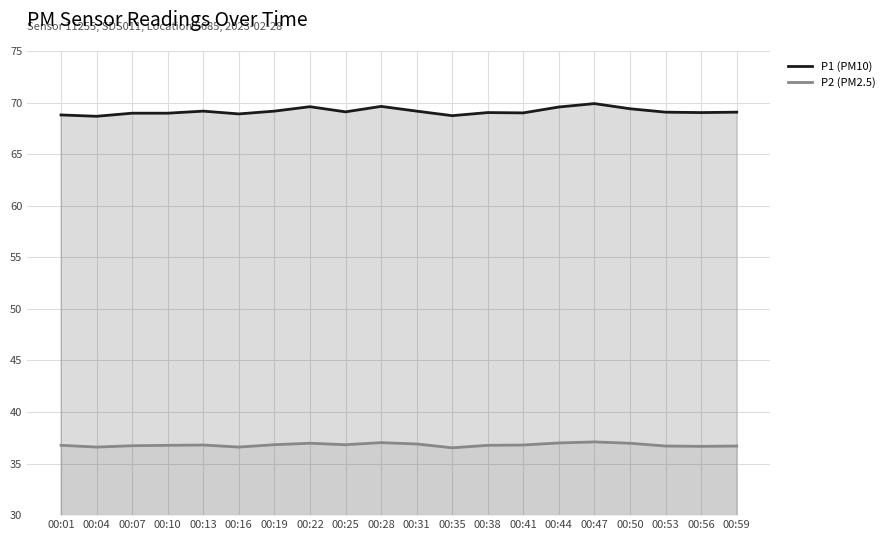

Reading right to left, what are all the values shown in this chart?

P1 (PM10): 00:59=69.1	00:56=69.0	00:53=69.1	00:50=69.4	00:47=69.9	00:44=69.6	00:41=69.0	00:38=69.0	00:35=68.7	00:31=69.2	00:28=69.6	00:25=69.1	00:22=69.6	00:19=69.2	00:16=68.9	00:13=69.2	00:10=69.0	00:07=69.0	00:04=68.7	00:01=68.8
P2 (PM2.5): 00:59=36.7	00:56=36.7	00:53=36.7	00:50=37.0	00:47=37.1	00:44=37.0	00:41=36.8	00:38=36.8	00:35=36.5	00:31=36.9	00:28=37.0	00:25=36.8	00:22=37.0	00:19=36.8	00:16=36.6	00:13=36.8	00:10=36.8	00:07=36.7	00:04=36.6	00:01=36.8